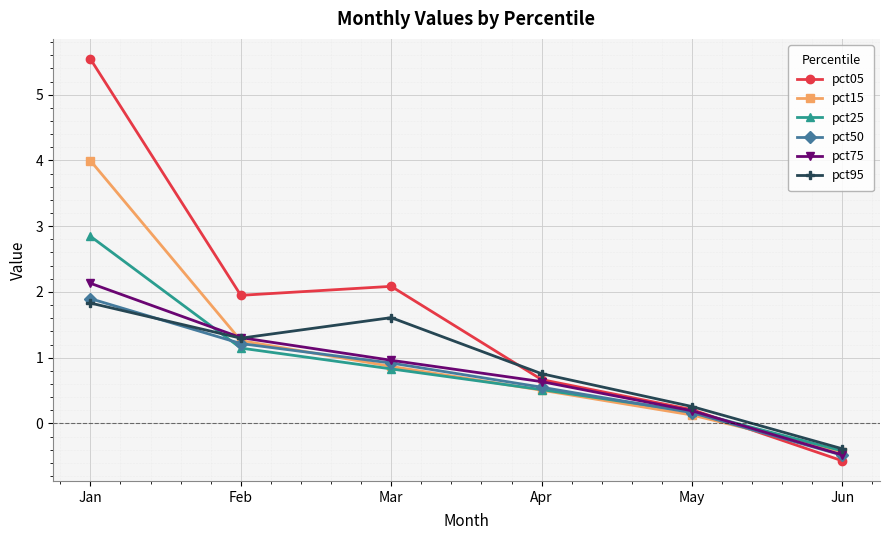

What is the average value of the pct15 series?

1.1